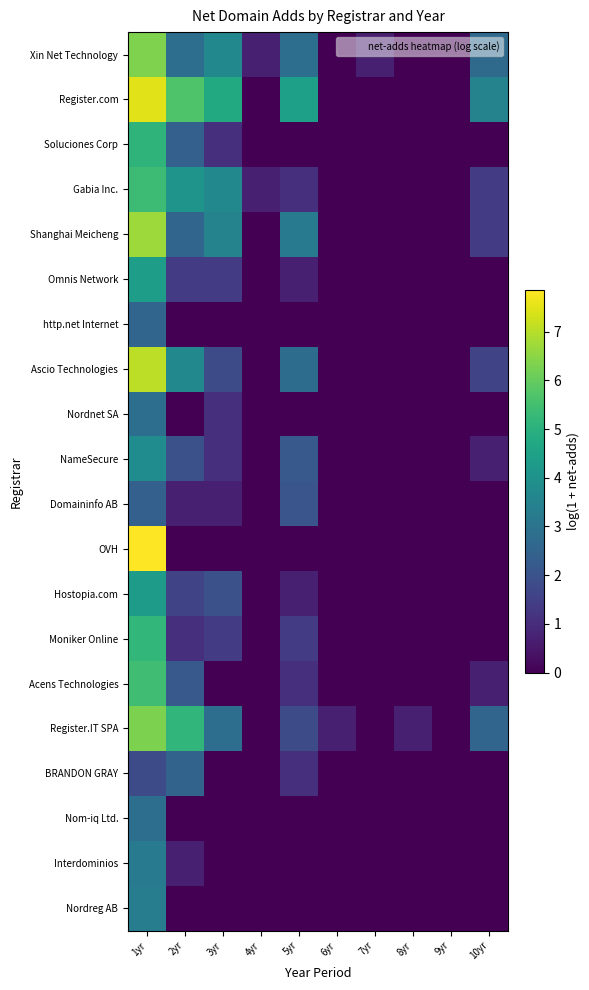

What is the spread (max minus min) of values at 7yr?

0.7